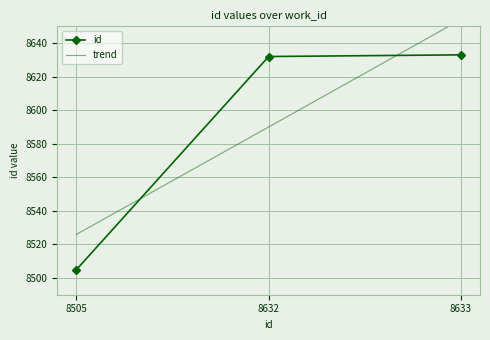

What is the value of the trend point at the 3rd from the left?

8654